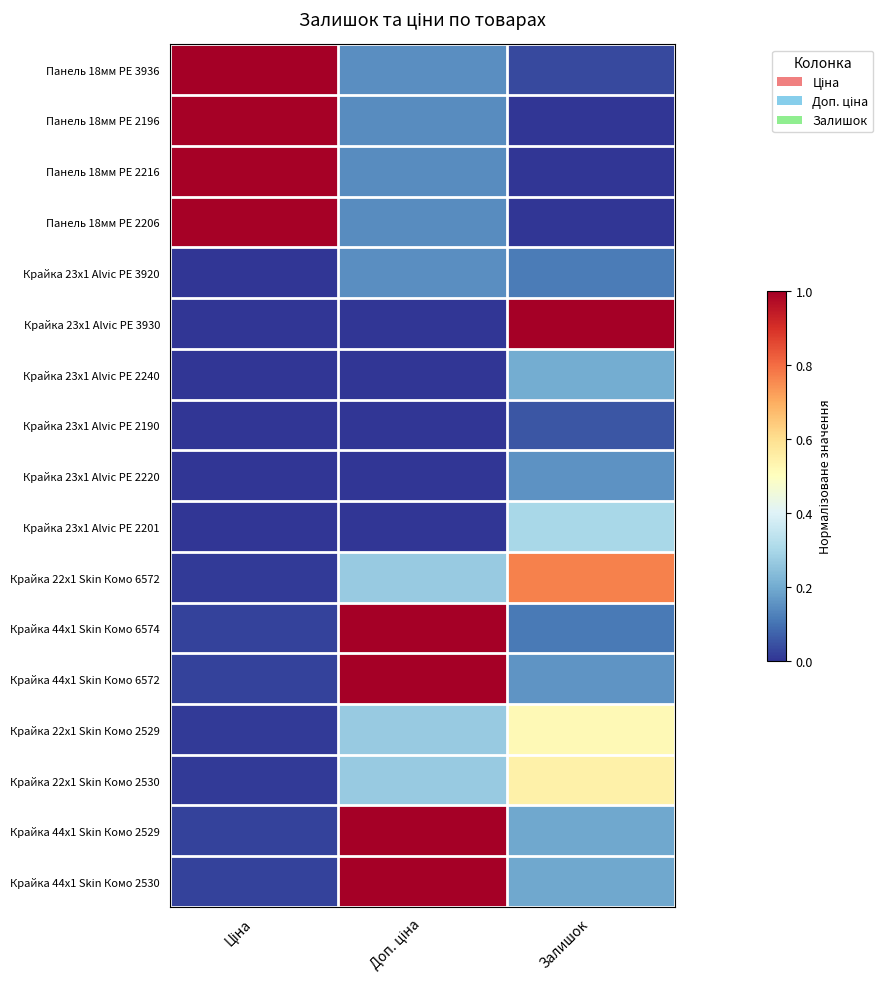

Reading left to right, list all the values displayed in this chart.

Крайка 44x1 Skin Комо 2530: Ціна=0.0	Доп. ціна=1.0	Залишок=0.2
Крайка 44x1 Skin Комо 2529: Ціна=0.0	Доп. ціна=1.0	Залишок=0.2
Крайка 22x1 Skin Комо 2530: Ціна=0.0	Доп. ціна=0.3	Залишок=0.5
Крайка 22x1 Skin Комо 2529: Ціна=0.0	Доп. ціна=0.3	Залишок=0.5
Крайка 44x1 Skin Комо 6572: Ціна=0.0	Доп. ціна=1.0	Залишок=0.2
Крайка 44x1 Skin Комо 6574: Ціна=0.0	Доп. ціна=1.0	Залишок=0.1
Крайка 22x1 Skin Комо 6572: Ціна=0.0	Доп. ціна=0.3	Залишок=0.8
Крайка 23x1 Alvic PE 2201: Ціна=0.0	Доп. ціна=0.0	Залишок=0.3
Крайка 23x1 Alvic PE 2220: Ціна=0.0	Доп. ціна=0.0	Залишок=0.2
Крайка 23x1 Alvic PE 2190: Ціна=0.0	Доп. ціна=0.0	Залишок=0.1
Крайка 23x1 Alvic PE 2240: Ціна=0.0	Доп. ціна=0.0	Залишок=0.2
Крайка 23x1 Alvic PE 3930: Ціна=0.0	Доп. ціна=0.0	Залишок=1.0
Крайка 23x1 Alvic PE 3920: Ціна=0.0	Доп. ціна=0.1	Залишок=0.1
Панель 18мм PE 2206: Ціна=1.0	Доп. ціна=0.1	Залишок=0.0
Панель 18мм PE 2216: Ціна=1.0	Доп. ціна=0.1	Залишок=0.0
Панель 18мм PE 2196: Ціна=1.0	Доп. ціна=0.1	Залишок=0.0
Панель 18мм PE 3936: Ціна=1.0	Доп. ціна=0.1	Залишок=0.0